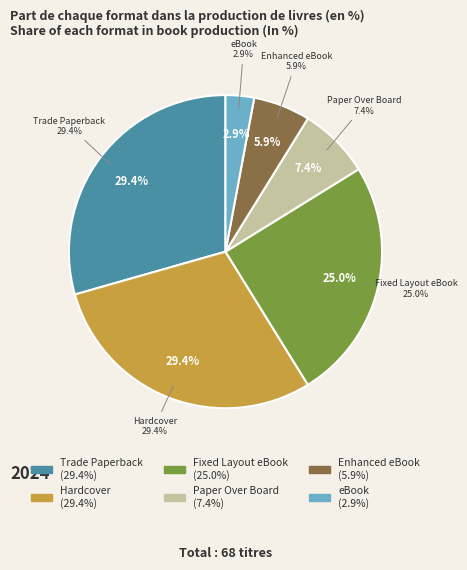

Count the number of slices in the pie.

6